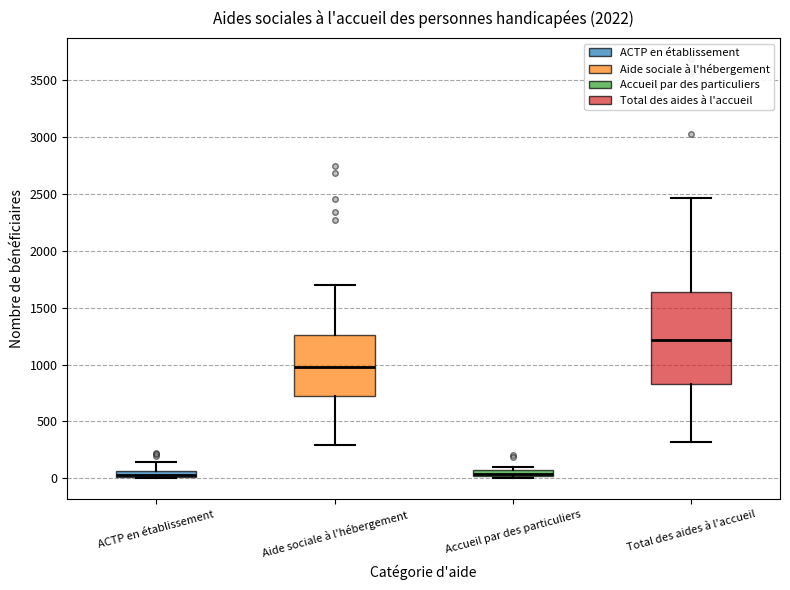

Which box's median line is the highest?

Total des aides à l'accueil